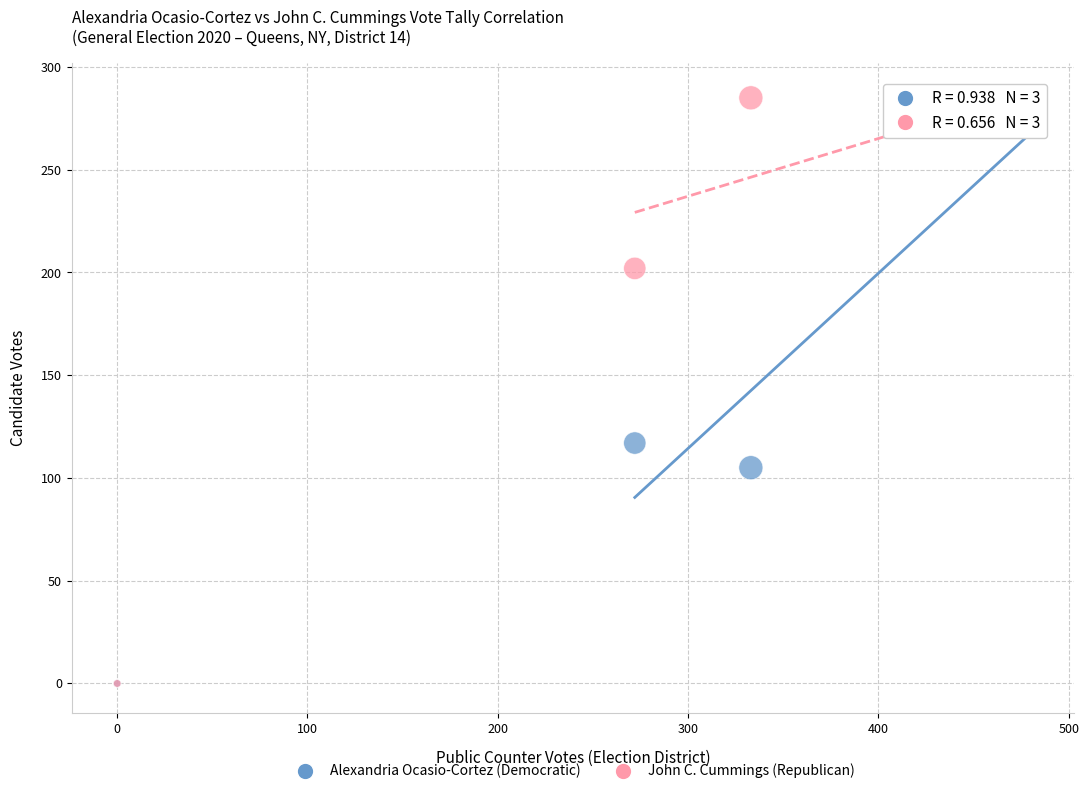

In the John C. Cummings (Republican) series, what Y value is closest to 142?

202